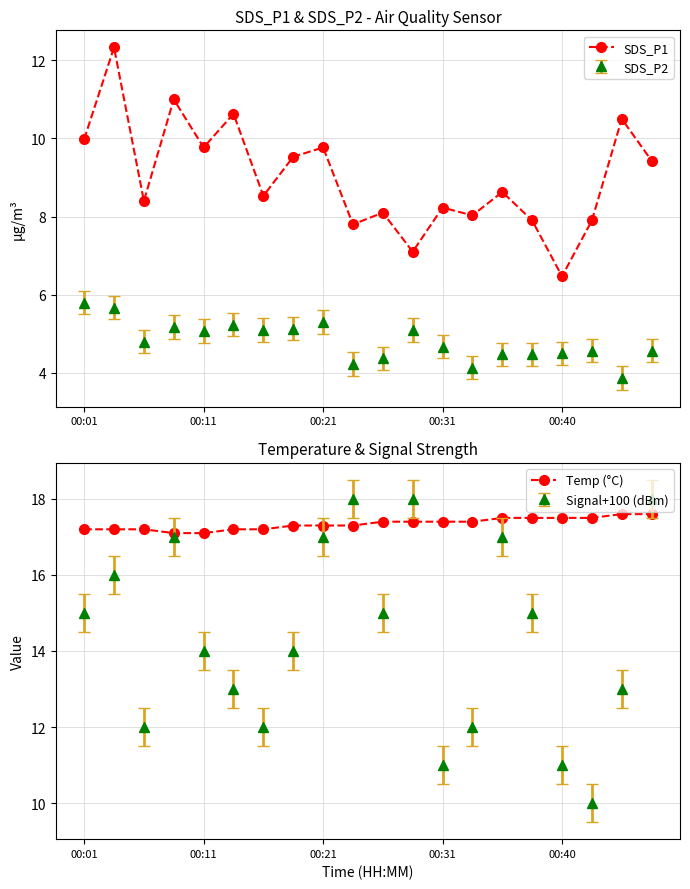

Between 8 and 10, which is larger?

8